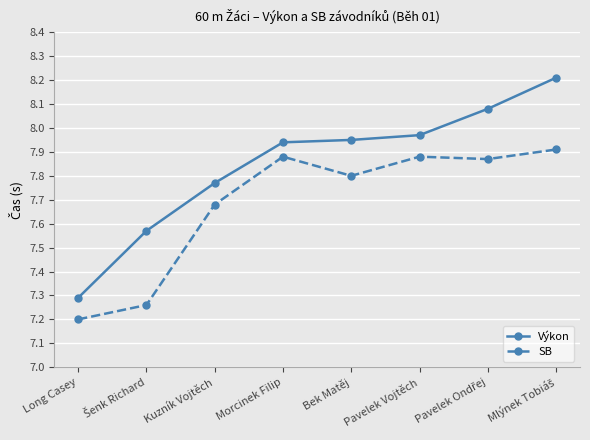

The SB series shows 2.0 at Long Casey. True or false?

False